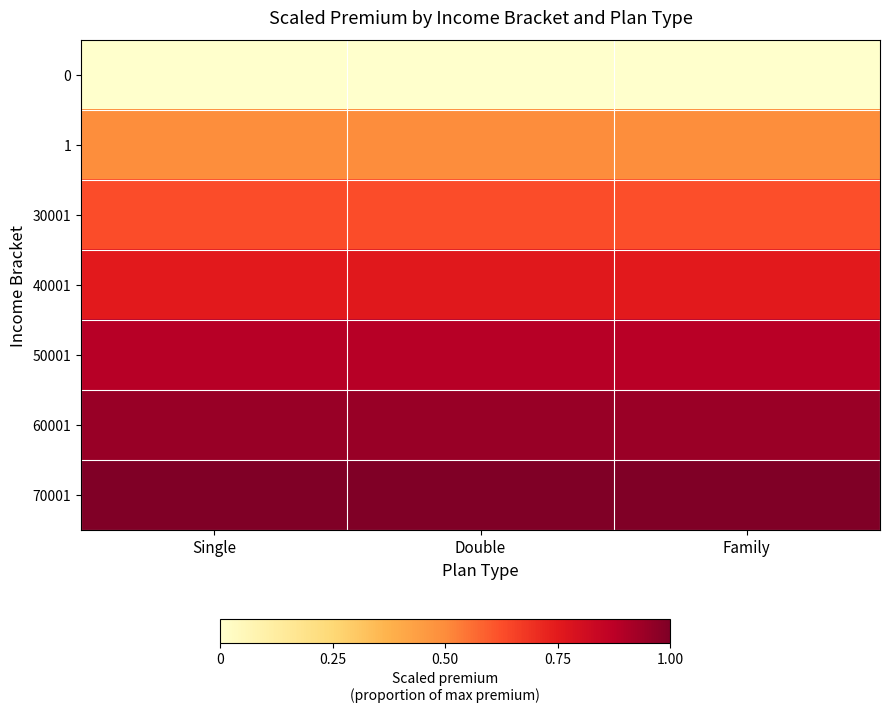

Reading left to right, list all the values displayed in this chart.

0: Single=0.0	Double=0.0	Family=0.0
1: Single=0.5	Double=0.5	Family=0.5
30001: Single=0.6	Double=0.6	Family=0.6
40001: Single=0.8	Double=0.8	Family=0.8
50001: Single=0.9	Double=0.9	Family=0.9
60001: Single=0.9	Double=0.9	Family=0.9
70001: Single=1.0	Double=1.0	Family=1.0